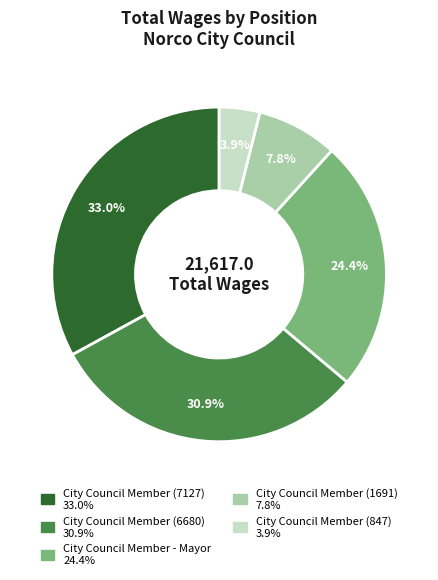

Rank the categories by value from highest to lowest.

City Council Member (7127), City Council Member (6680), City Council Member - Mayor, City Council Member (1691), City Council Member (847)